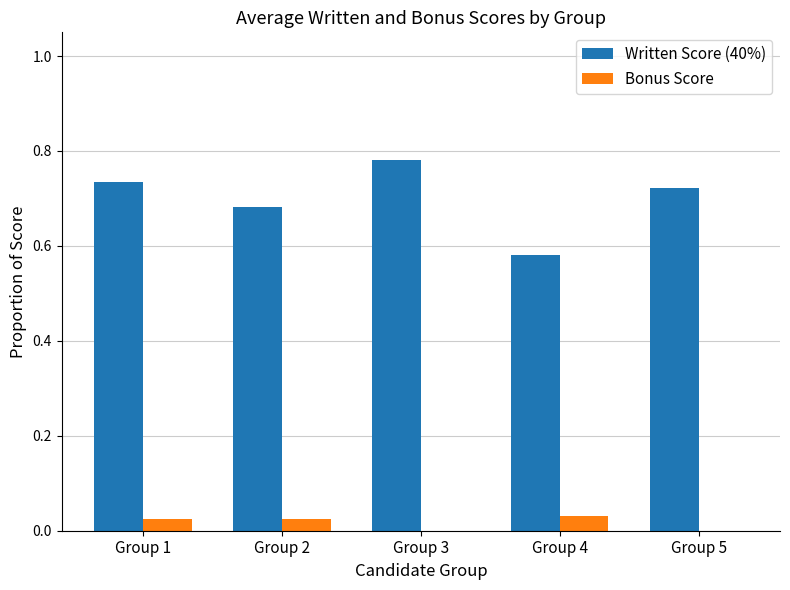

Are the bars grouped side by side (vs. stacked)?

Yes